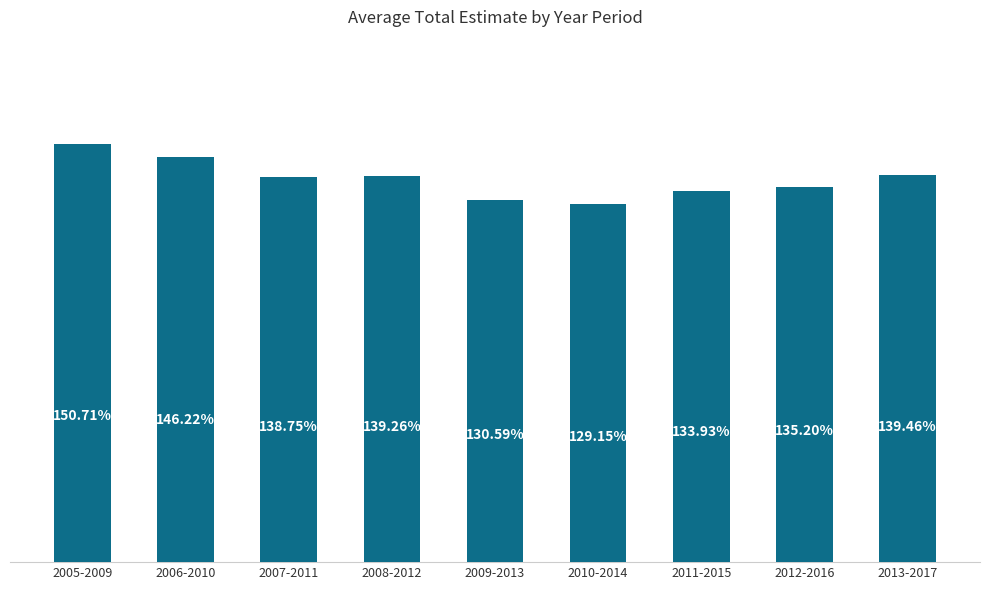

Rank the categories by value from lowest to highest.

2010-2014, 2009-2013, 2011-2015, 2012-2016, 2007-2011, 2008-2012, 2013-2017, 2006-2010, 2005-2009